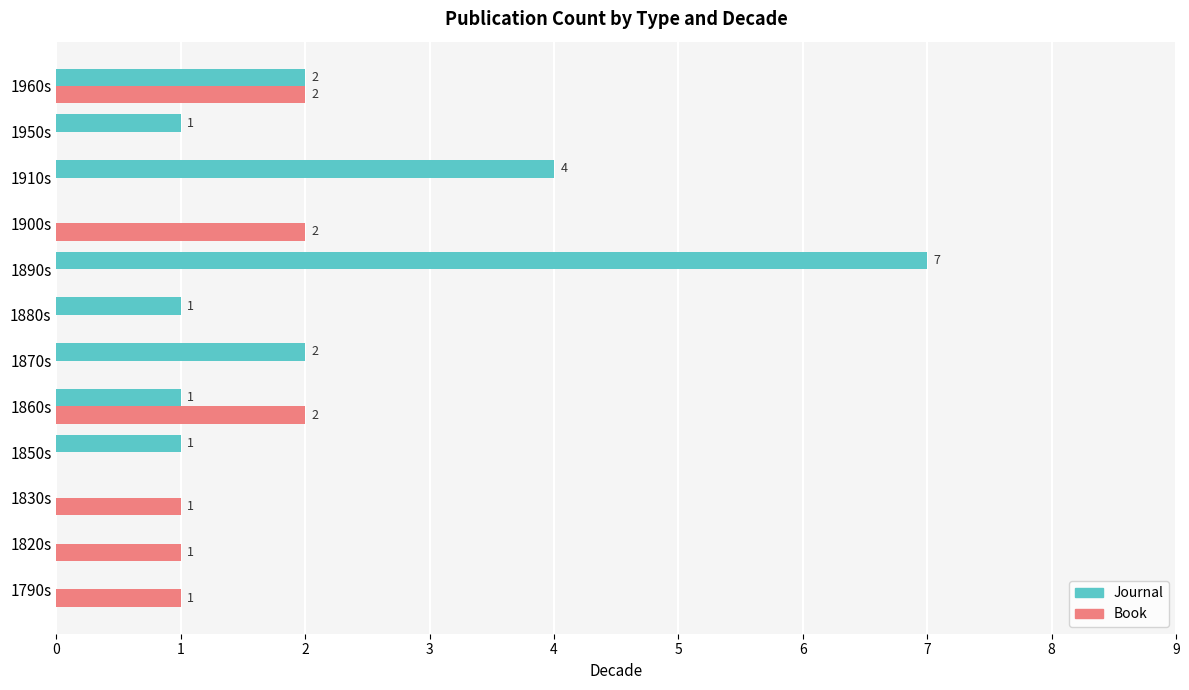

What is the maximum value shown in the chart?

7